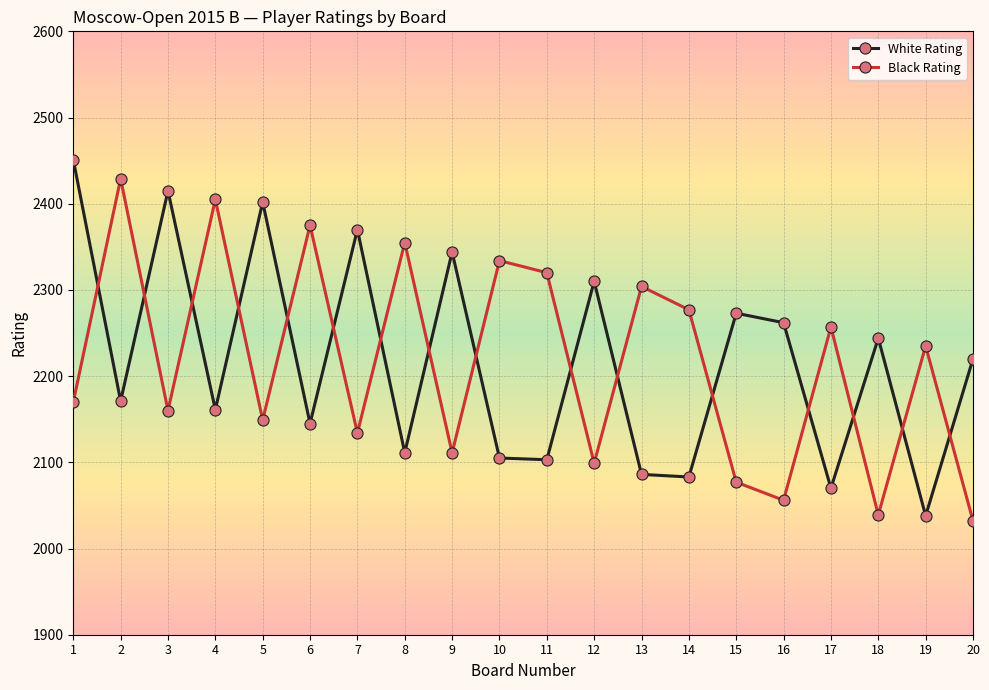

At which category does Black Rating reach its first local valley?

3